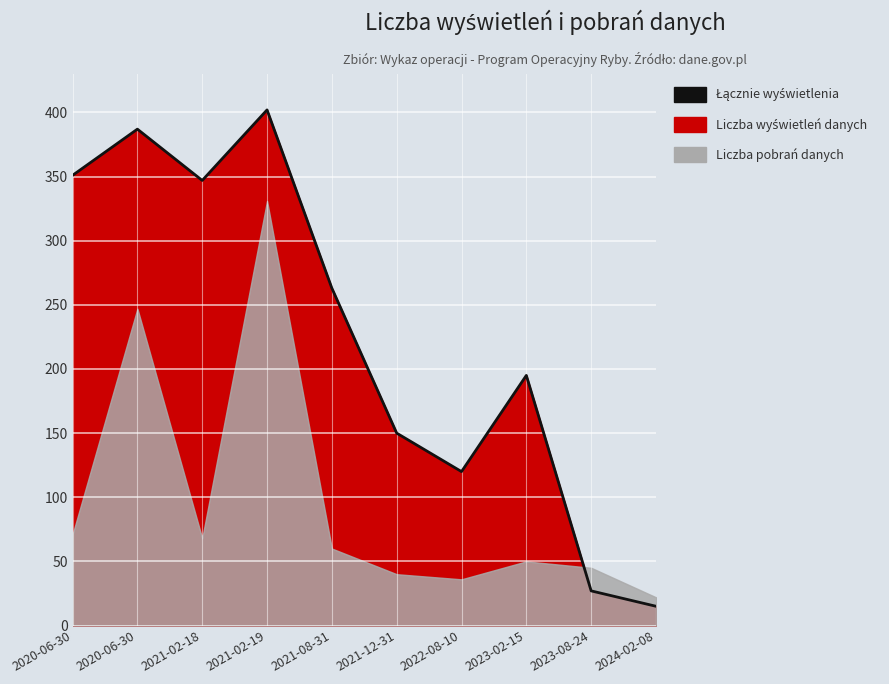

What is the change in value from 2020-06-30 to 2022-08-10?

-231